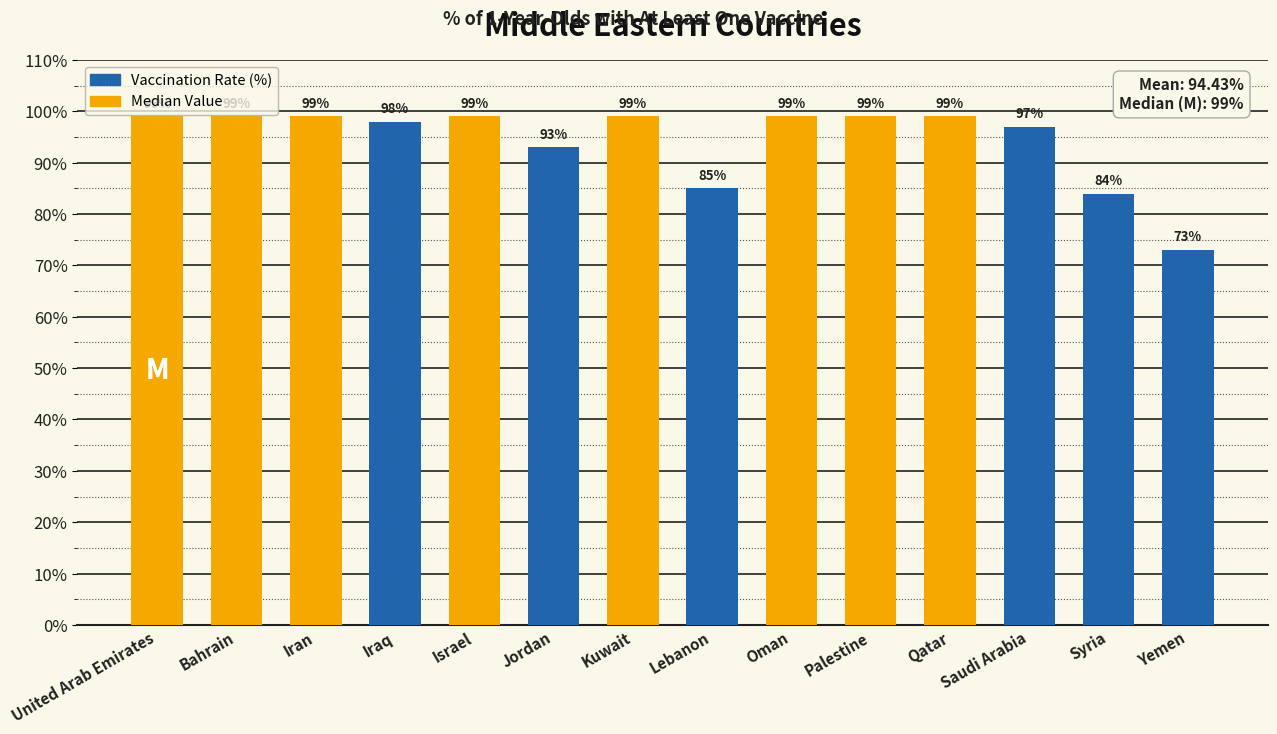

What is the label of the 1st bar from the left?

United Arab Emirates